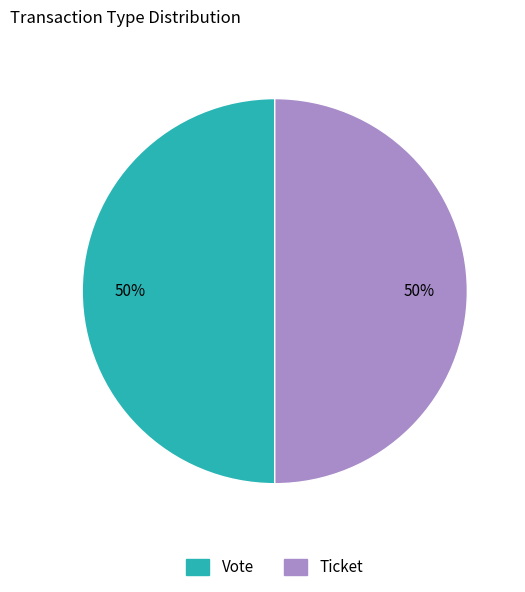

To the nearest percent, what is the average slice percentage?

50%